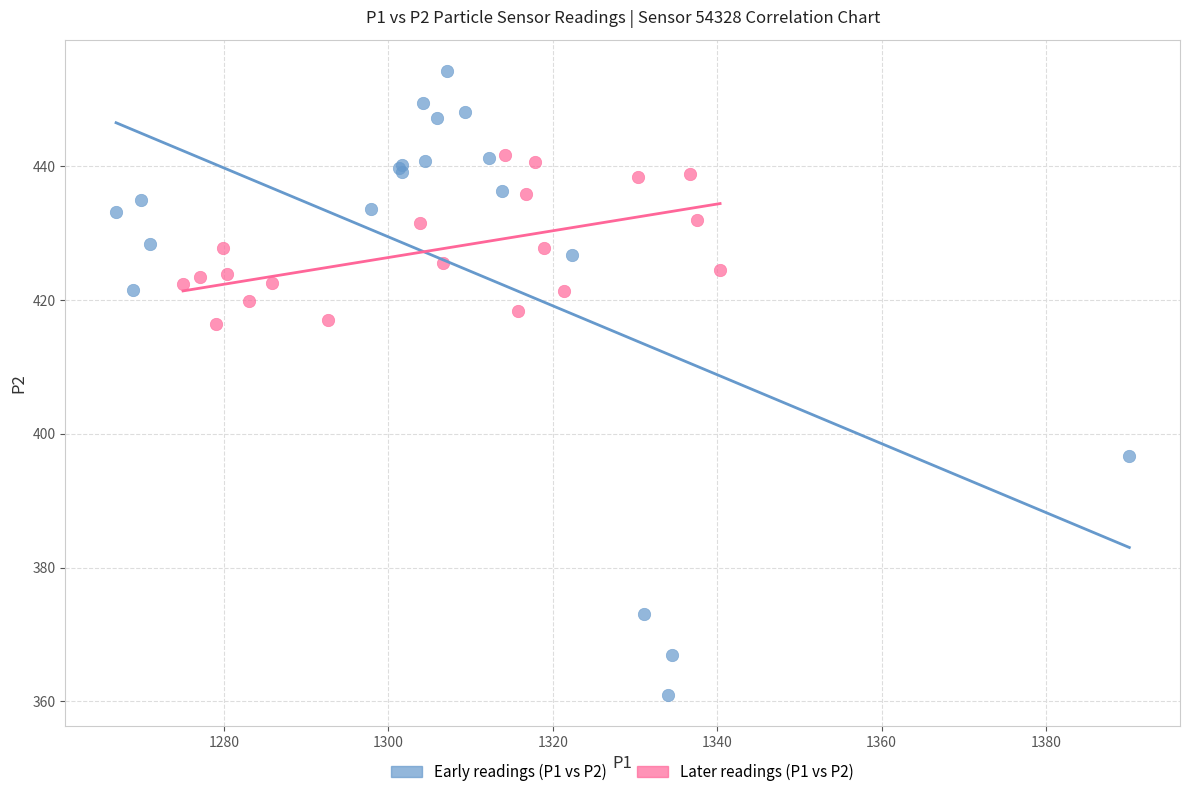

Which series has the widest spread of Y values?

Early readings (P1 vs P2)